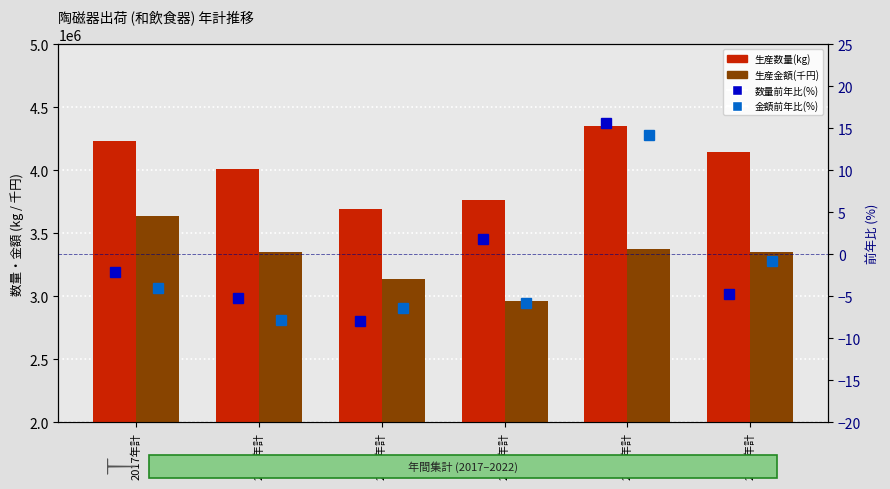

Are the bars horizontal?

No